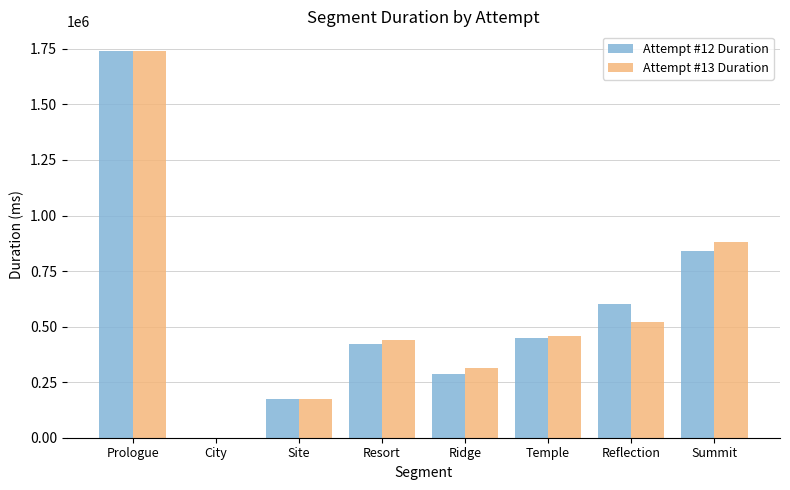

Between City and Summit, which series saw the biggest shift?

Attempt #13 Duration